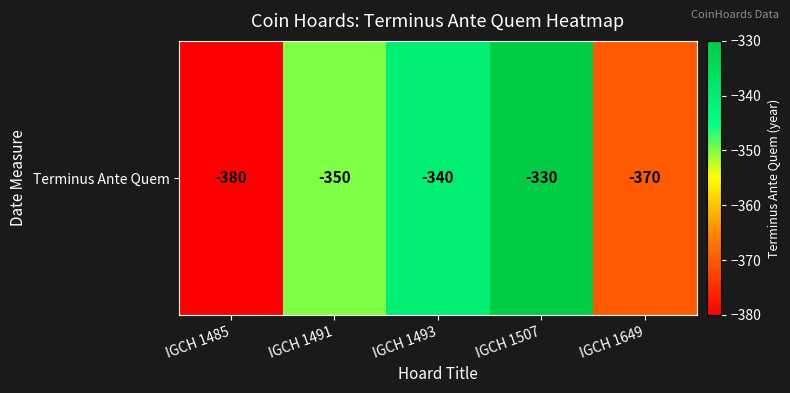

Count the values in the range -370 to -340.

3